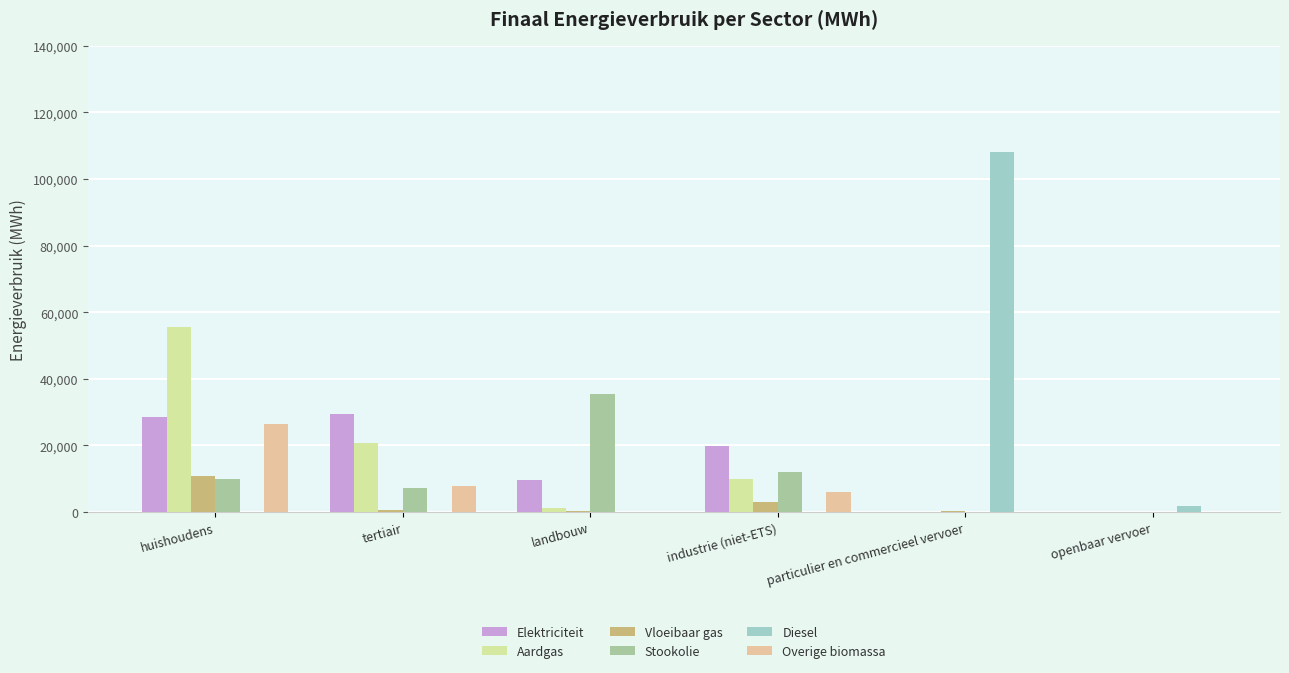

Is it true that Stookolie equals -17302.4 at openbaar vervoer?

False